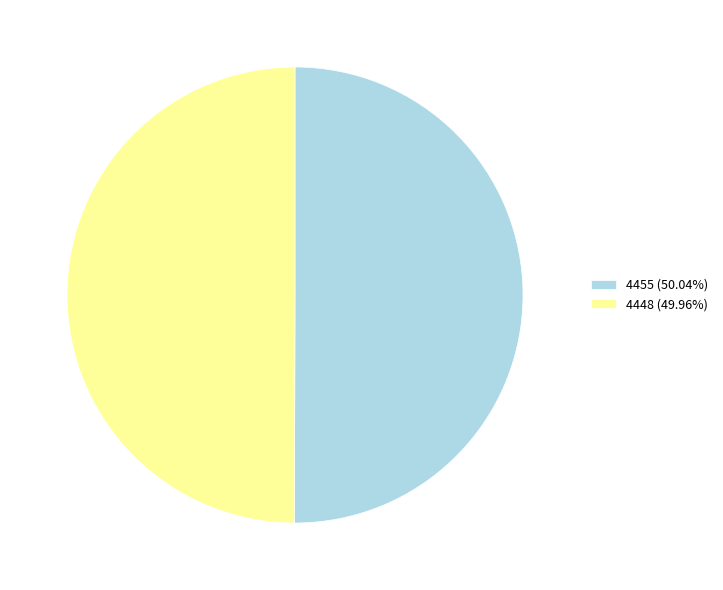

Do 4455 (50.04%) and 4448 (49.96%) together represent more than half of the pie?

Yes